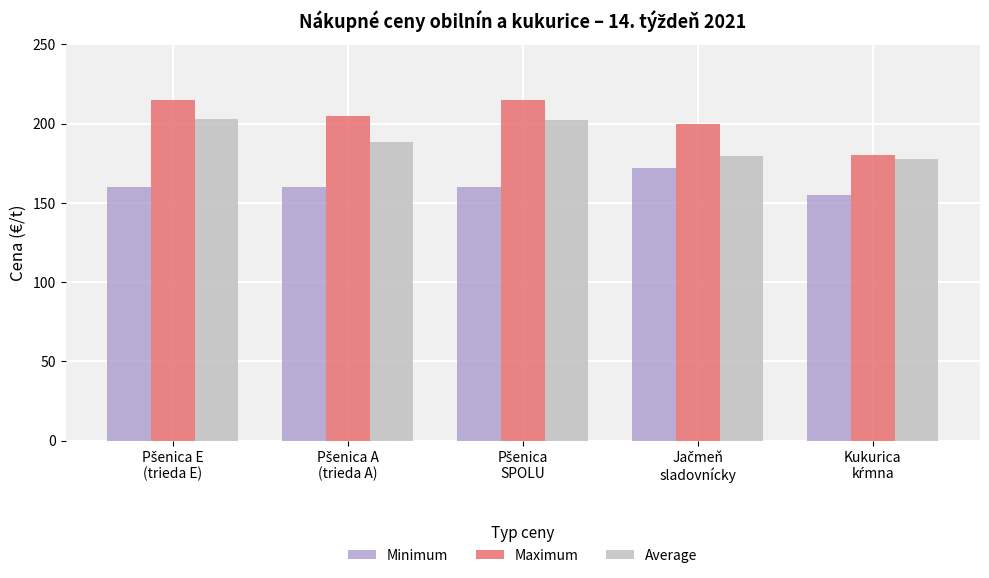

What is the spread (max minus min) of values at Pšenica A
(trieda A)?

45.0